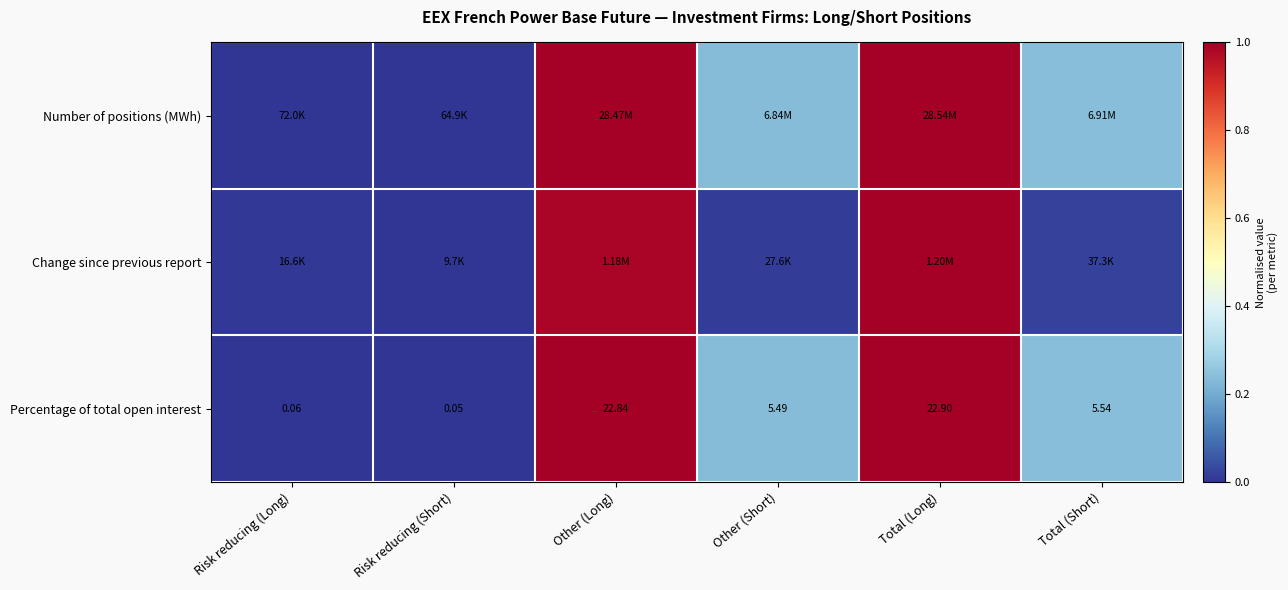

At which category is the sum across all series the highest?

Total (Long)